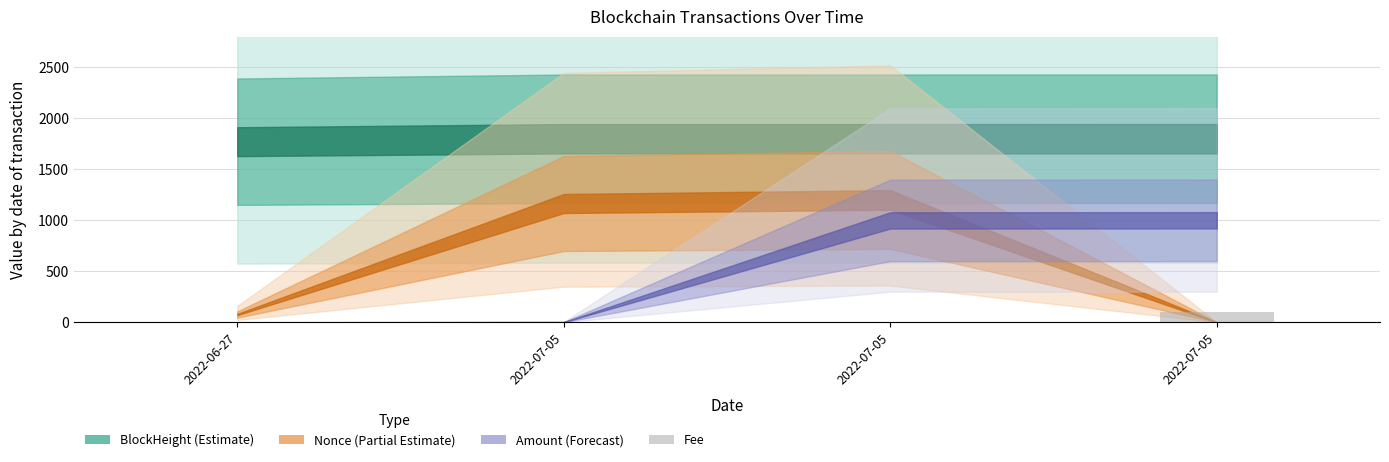

List the labels in order of value, largest first.

2022-07-05, 2022-06-27, 2022-07-05, 2022-07-05